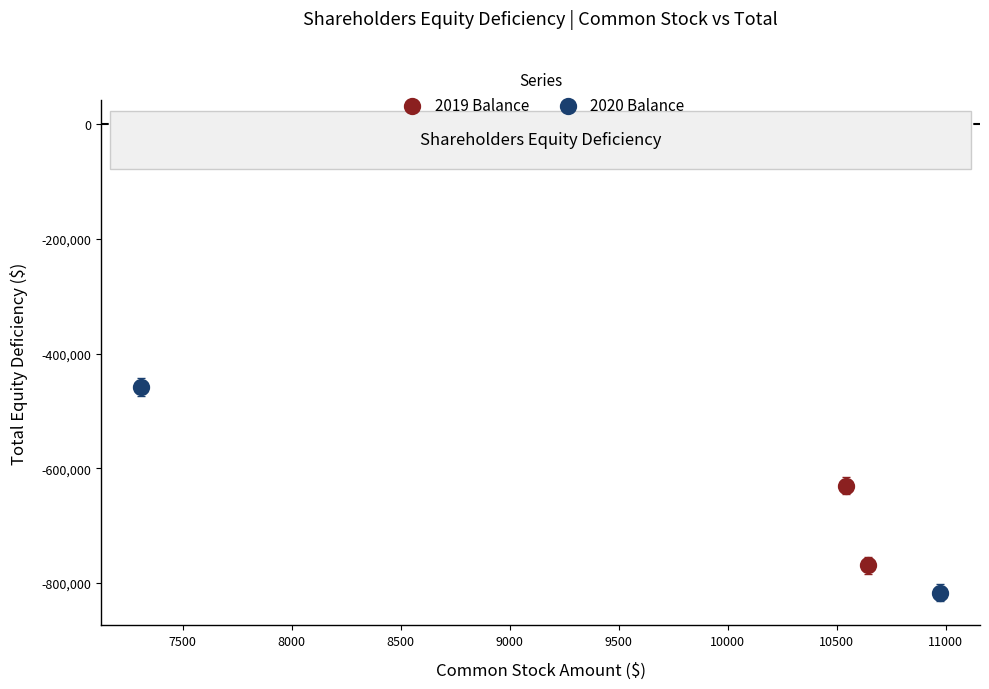

Which series reaches the maximum Y coordinate?

2020 Balance